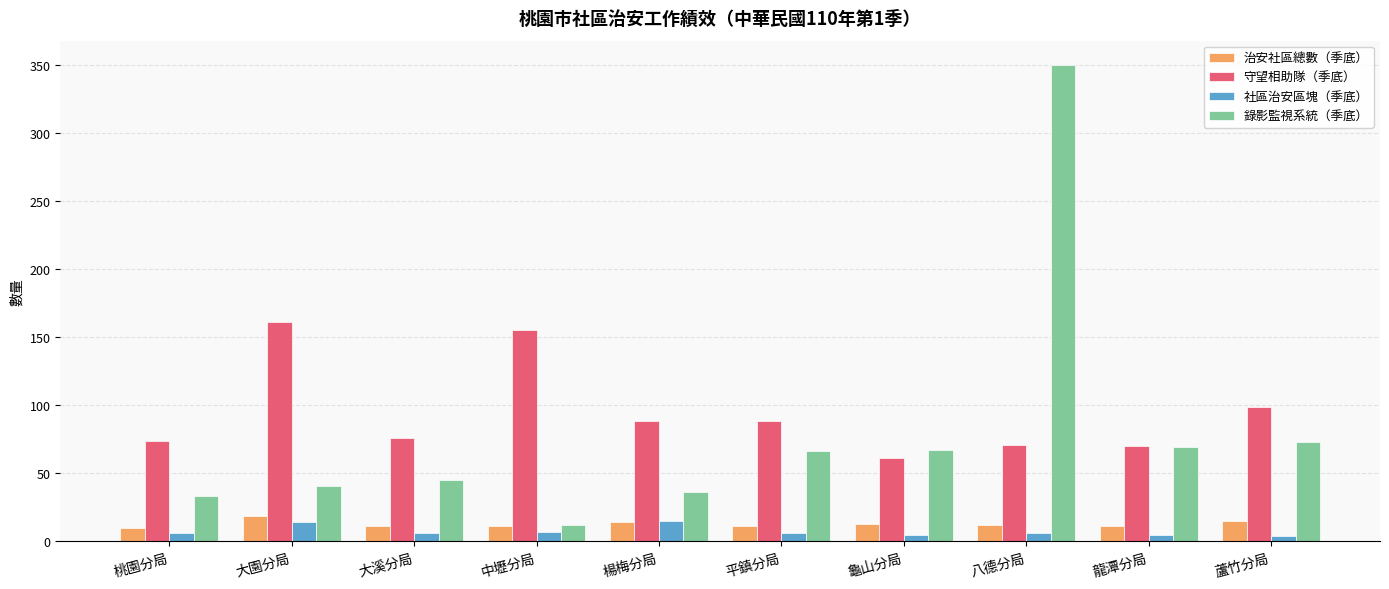

Is the value of 守望相助隊（季底） at 蘆竹分局 greater than the value of 治安社區總數（季底） at 桃園分局?

Yes